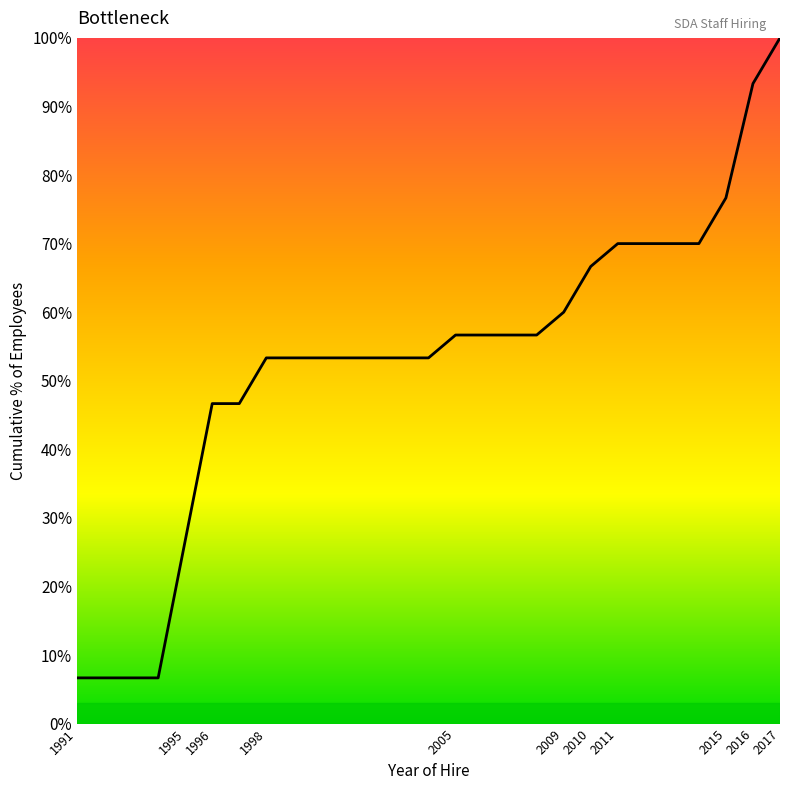

What is the smallest value displayed?

6.7